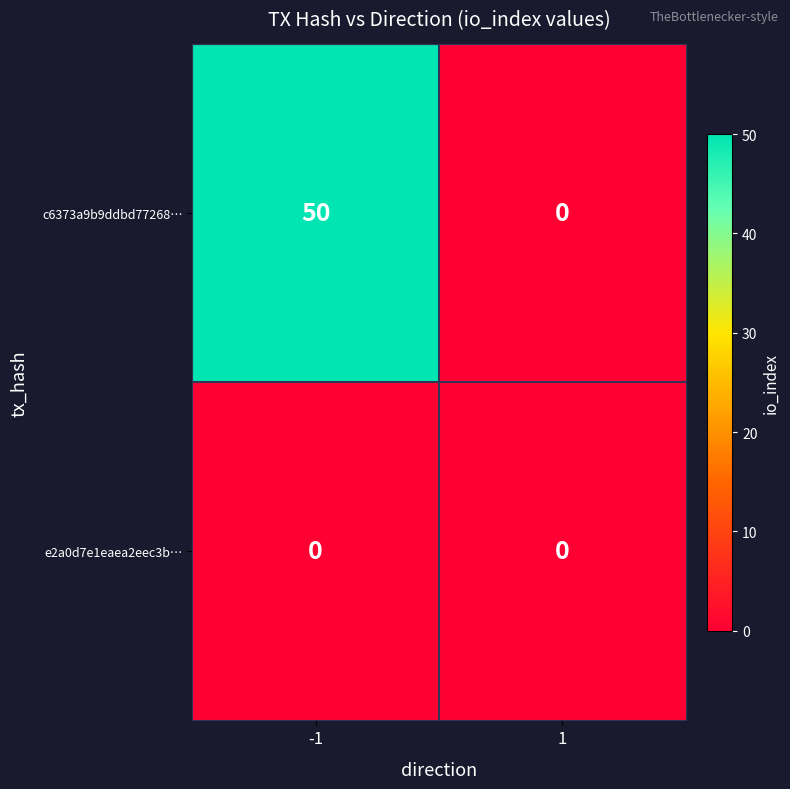

Reading left to right, list all the values displayed in this chart.

c6373a9b9ddbd77268…: 50	0
e2a0d7e1eaea2eec3b…: 0	0